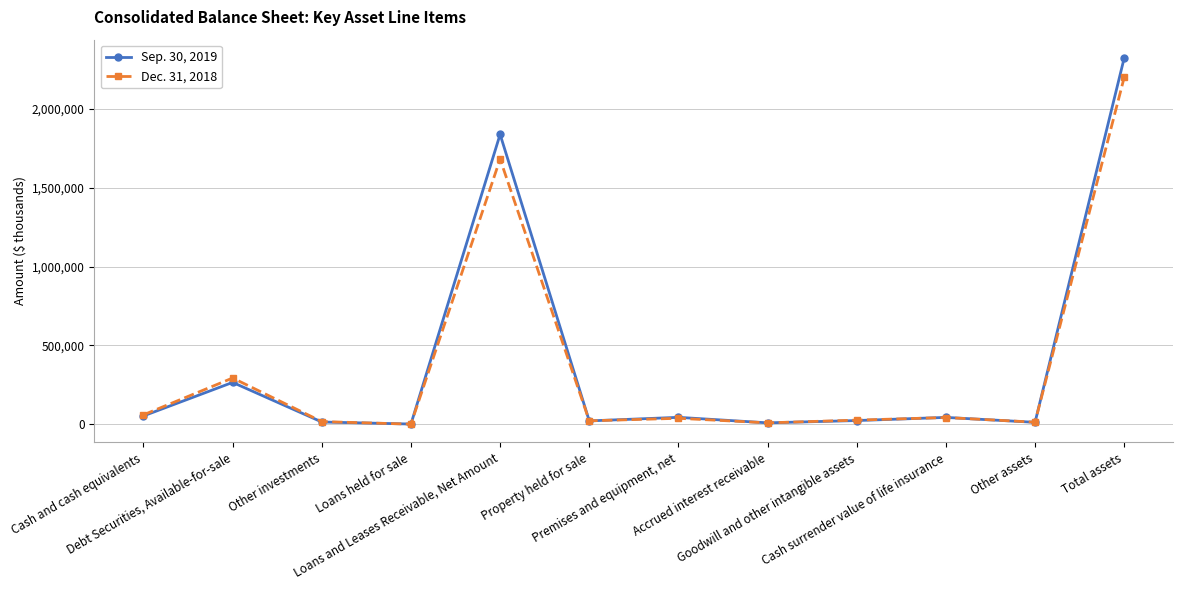

True or false: Sep. 30, 2019 has more than 2 points higher than both neighbors.

True